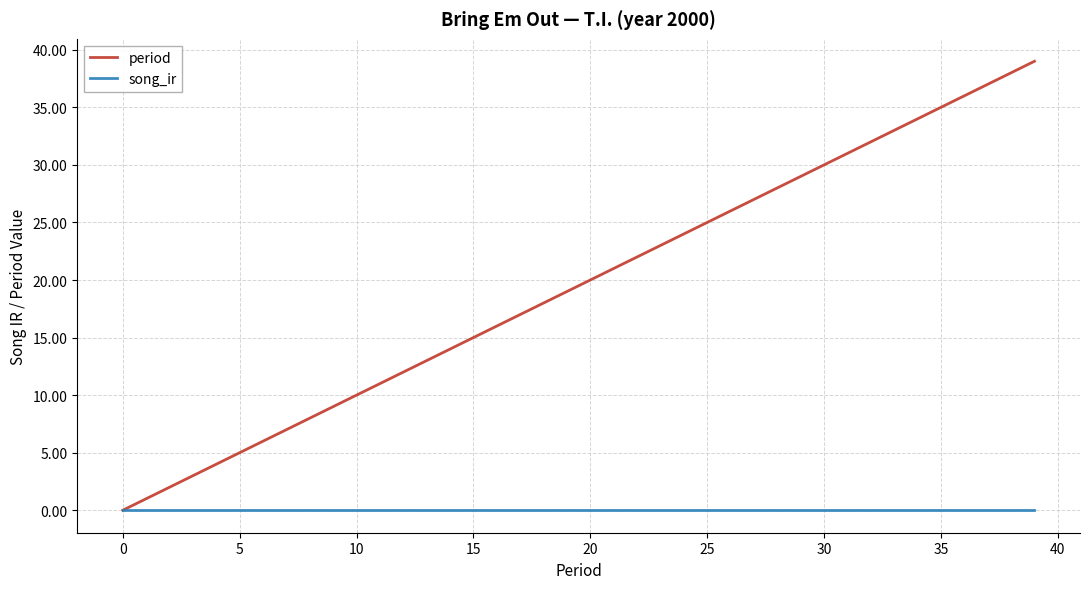

Which series has the largest range (max minus min)?

period